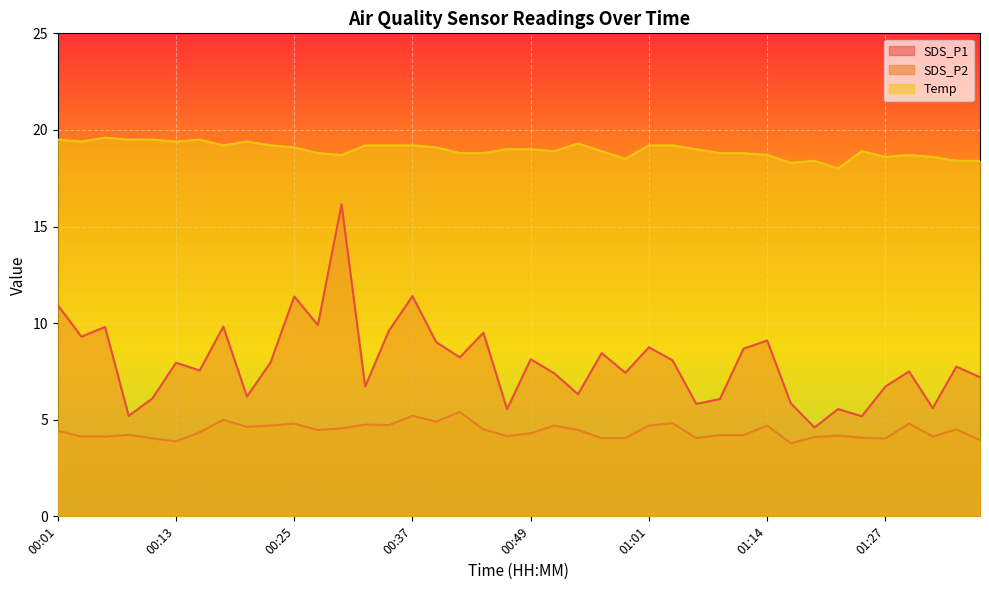

Reading left to right, transcribe all the data shown in this chart.

SDS_P1: 10.9	9.3	9.8	5.2	6.1	8.0	7.5	9.8	6.2	8.0	11.4	9.9	16.1	6.7	9.6	11.4	9.0	8.2	9.5	5.5	8.1	7.4	6.3	8.4	7.4	8.8	8.1	5.8	6.1	8.7	9.1	5.8	4.6	5.5	5.2	6.7	7.5	5.6	7.8	7.2
SDS_P2: 4.4	4.1	4.1	4.2	4.0	3.9	4.3	5.0	4.6	4.7	4.8	4.5	4.5	4.8	4.7	5.2	4.9	5.4	4.5	4.2	4.3	4.7	4.5	4.0	4.0	4.7	4.8	4.0	4.2	4.2	4.7	3.8	4.1	4.2	4.1	4.0	4.8	4.1	4.5	4.0
Temp: 19.5	19.4	19.6	19.5	19.5	19.4	19.5	19.2	19.4	19.2	19.1	18.8	18.7	19.2	19.2	19.2	19.1	18.8	18.8	19.0	19.0	18.9	19.3	18.9	18.5	19.2	19.2	19.0	18.8	18.8	18.7	18.3	18.4	18.0	18.9	18.6	18.7	18.6	18.4	18.4